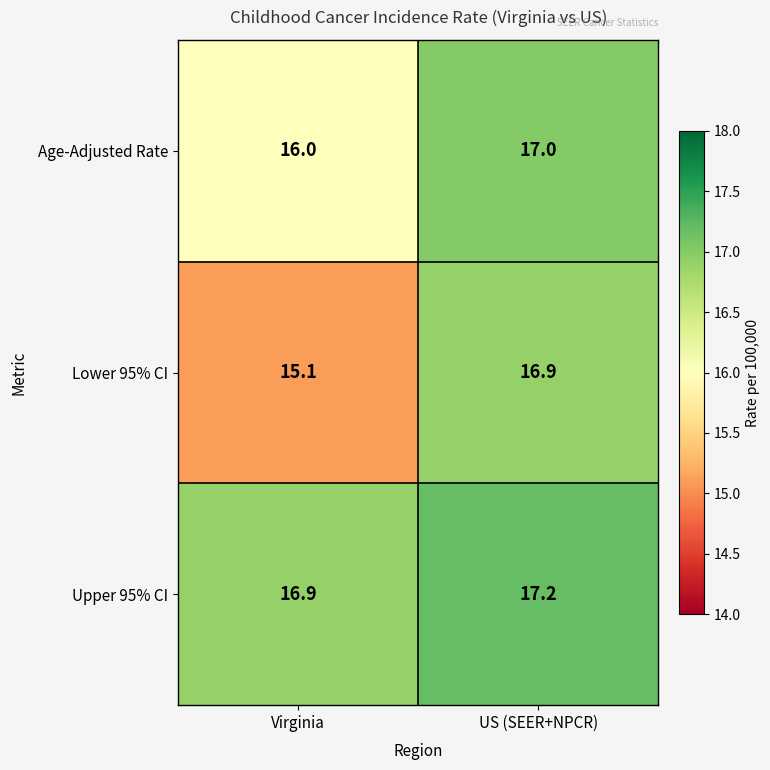

What is the minimum value shown in the chart?

15.1